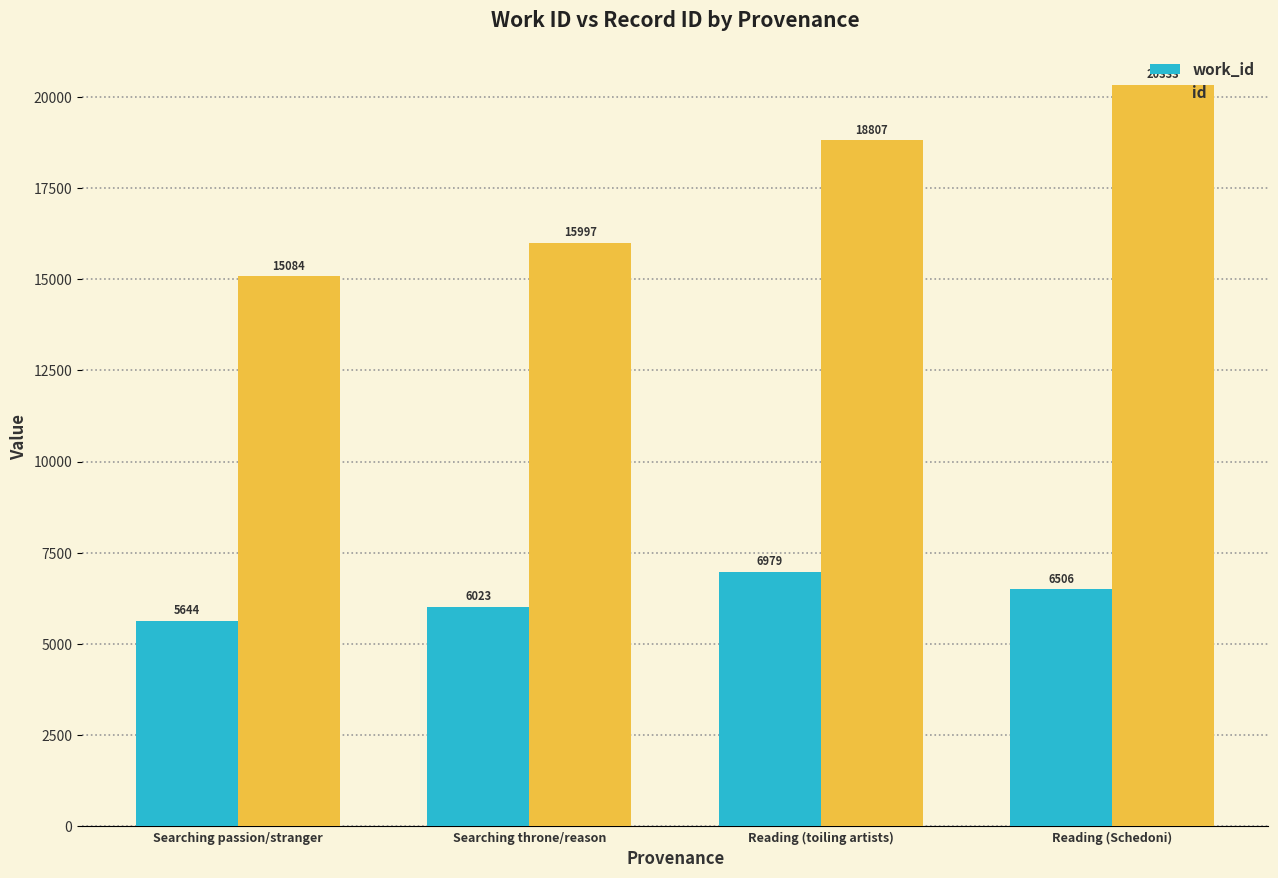

Reading right to left, list all the values displayed in this chart.

work_id: 6506	6979	6023	5644
id: 20333	18807	15997	15084